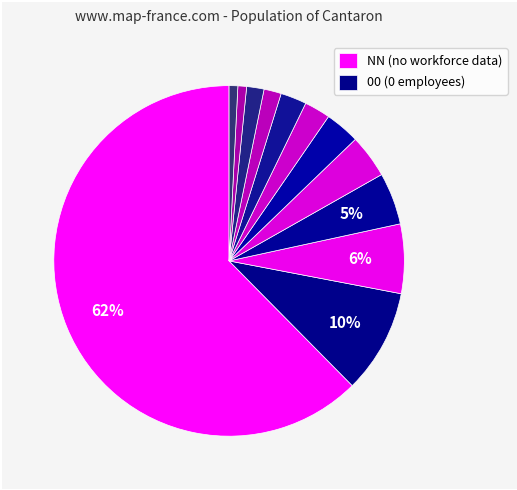

To the nearest percent, what is the difference between the largest and smallest slice percentages?

62%